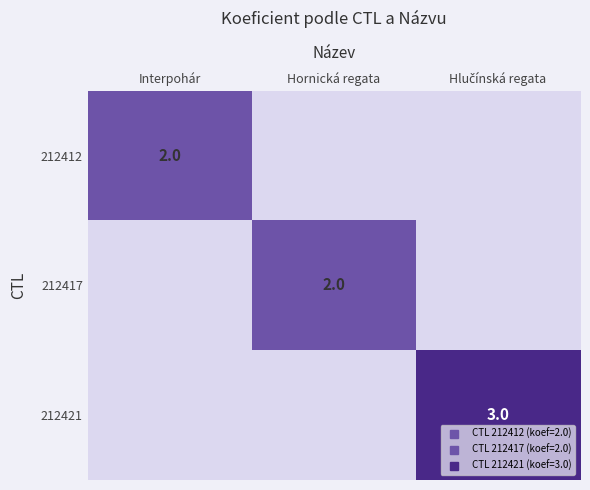

Which series has the largest total across all categories?

212421